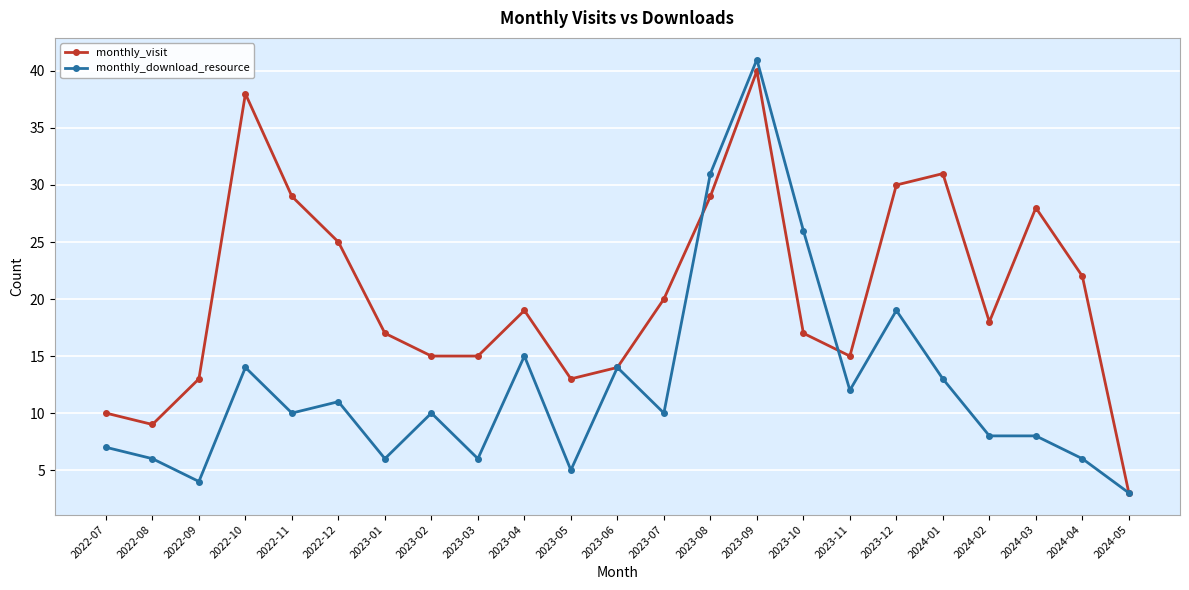

What is the smallest value displayed?

3